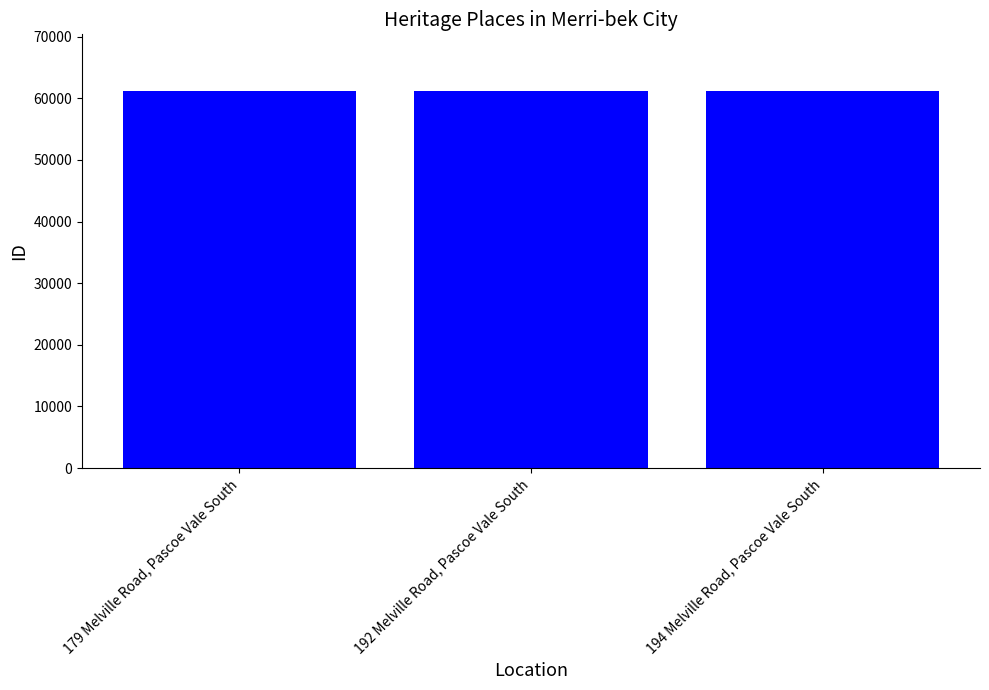

The value at 192 Melville Road, Pascoe Vale South is 103245. True or false?

False